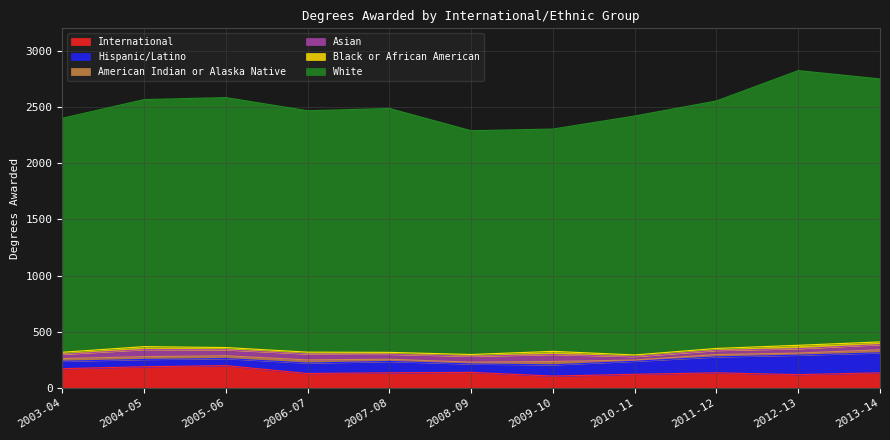

Where is the first local minimum for Asian?

2007-08